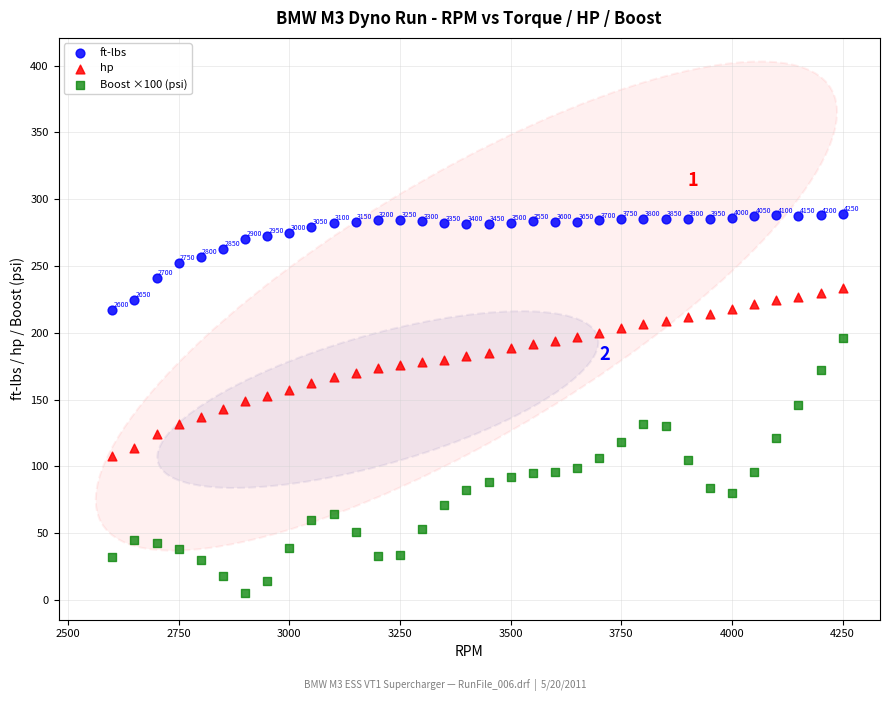

Which series contains the lowest Y value?

Boost ×100 (psi)